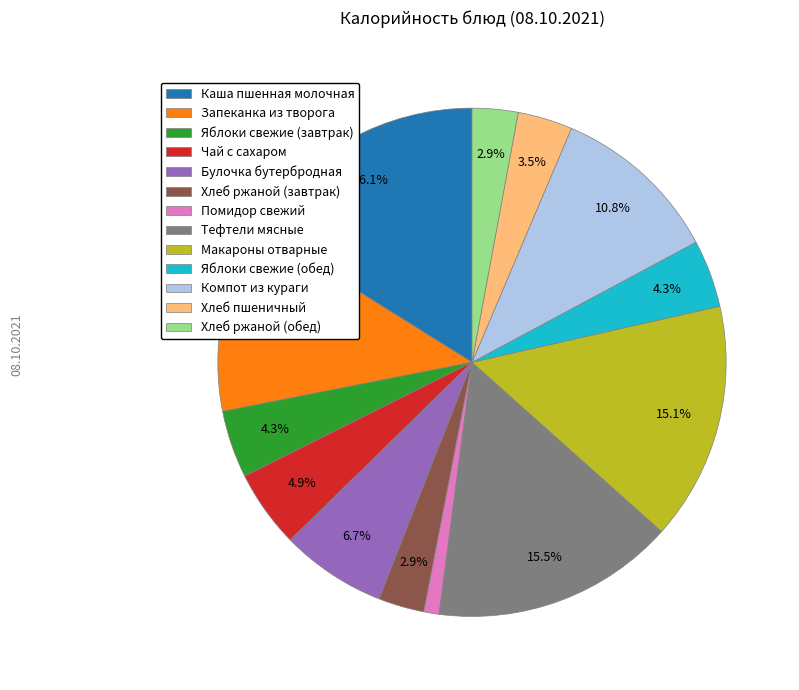

What percentage is NOT represented by Яблоки свежие (обед)?

95.7%